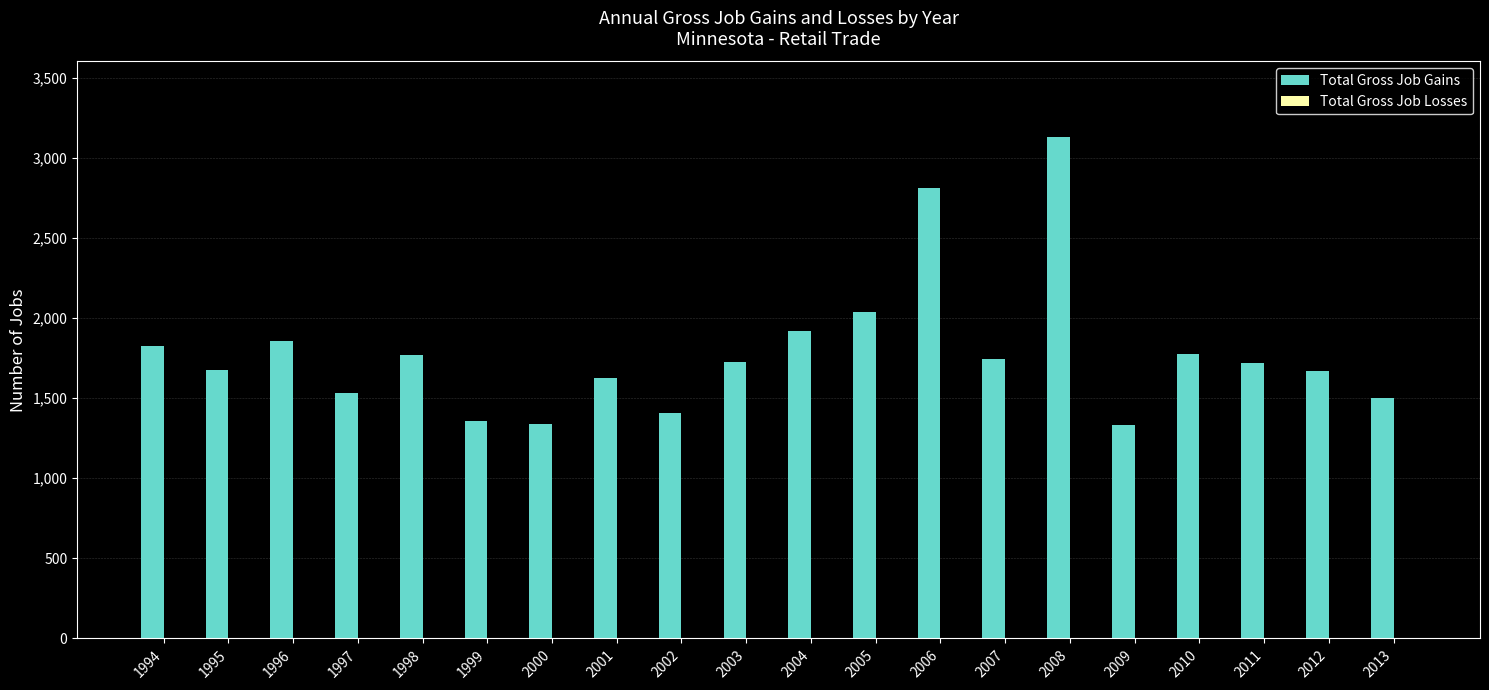

Is it true that the value at 2001 is 356?

False